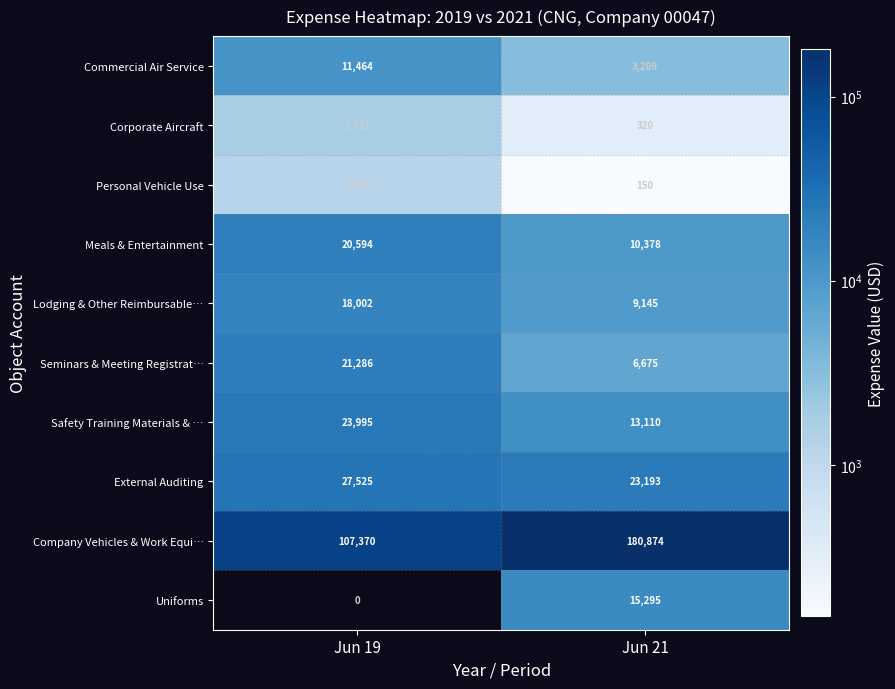

At Jun 21, list the series in order from largest to smallest.

Company Vehicles & Work Equi…, External Auditing, Uniforms, Safety Training Materials & …, Meals & Entertainment, Lodging & Other Reimbursable…, Seminars & Meeting Registrat…, Commercial Air Service, Corporate Aircraft, Personal Vehicle Use